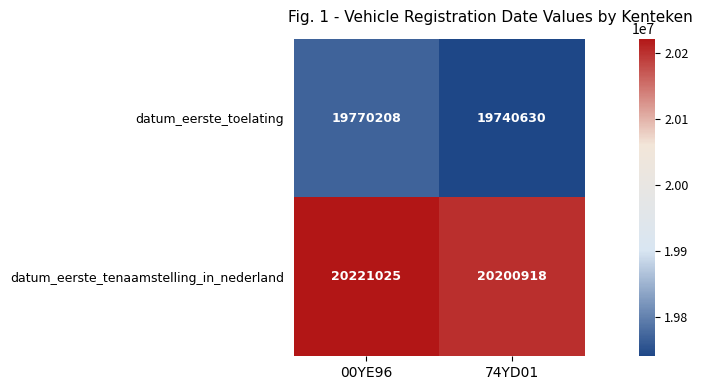

How many distinct data groups are displayed?

2